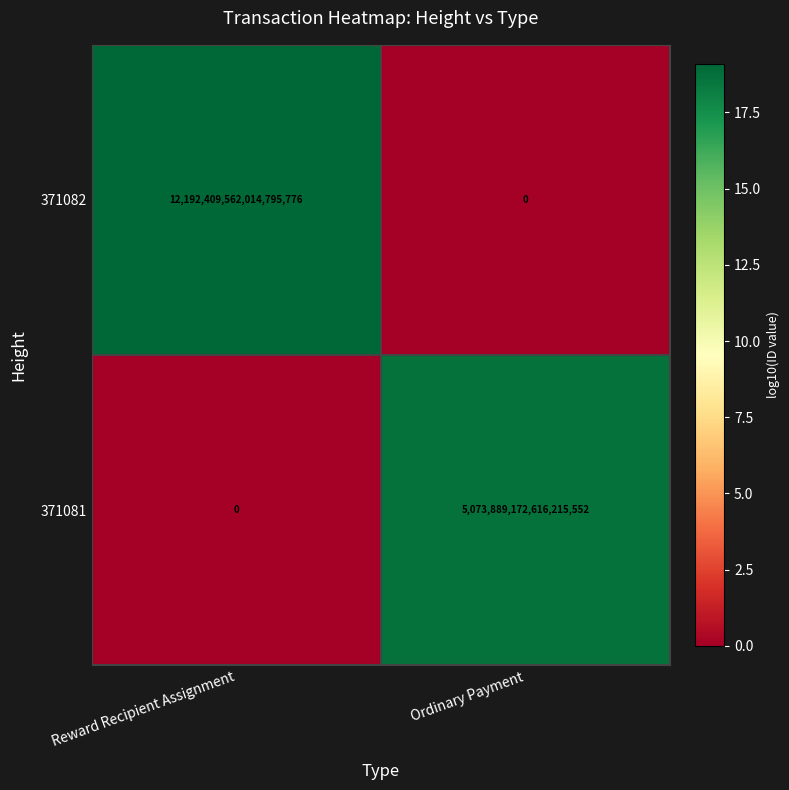

Which series has the largest range (max minus min)?

371082